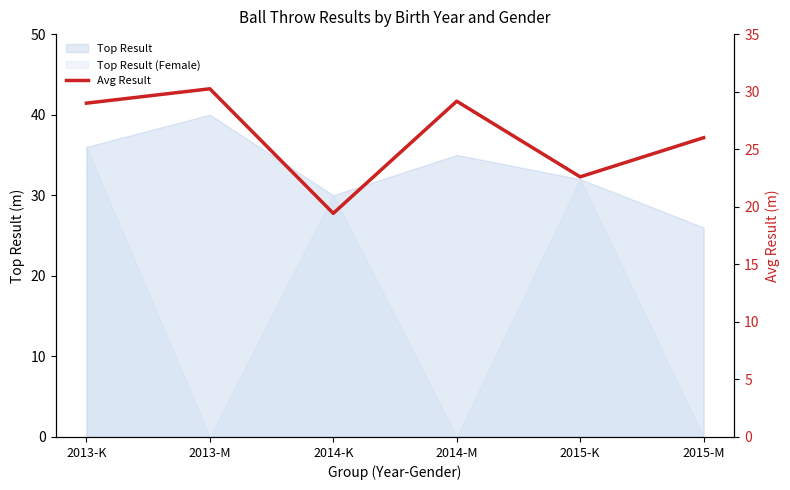

What position from the right is 2013-K?

6